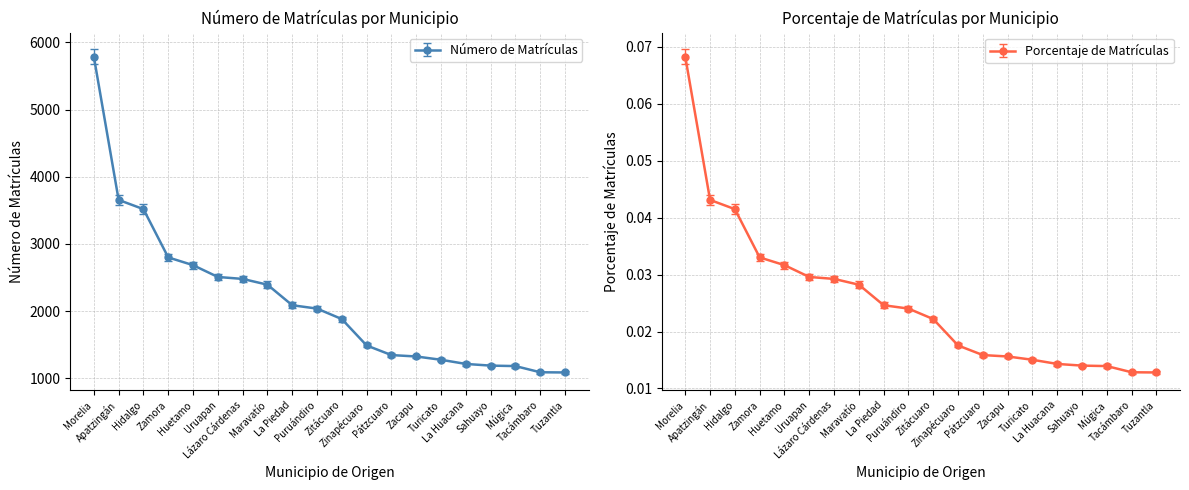

At how many categories does at least one series exceed 4268?

1